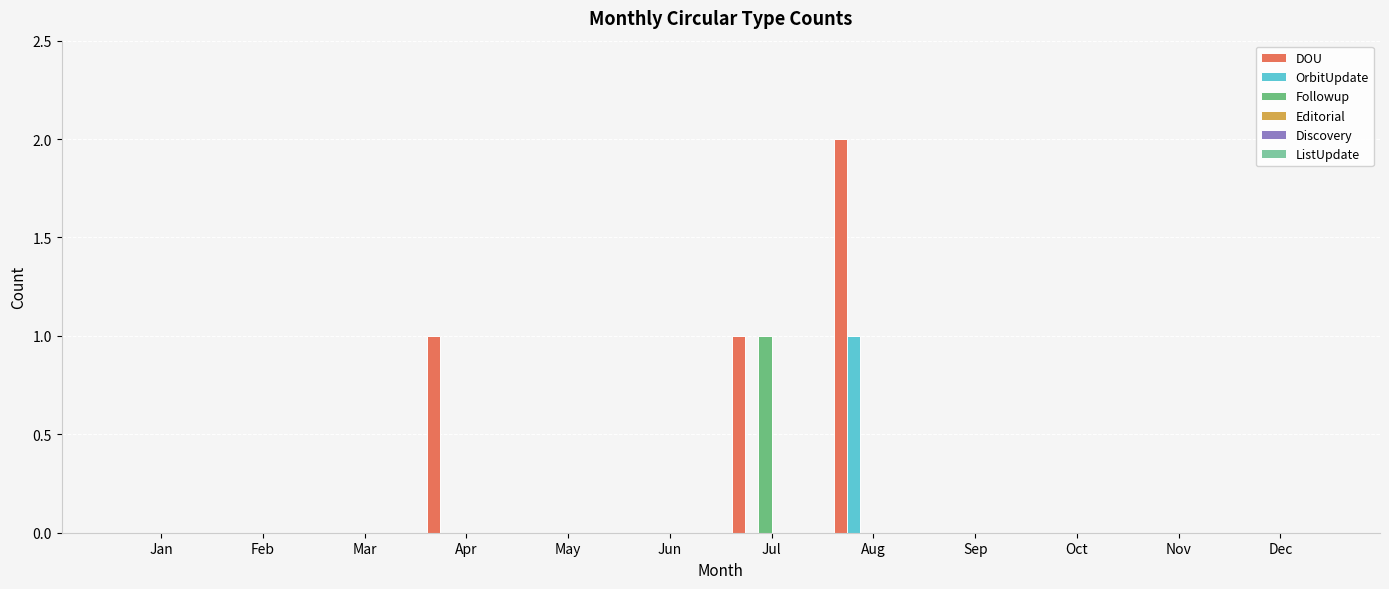

Which series has the largest range (max minus min)?

DOU